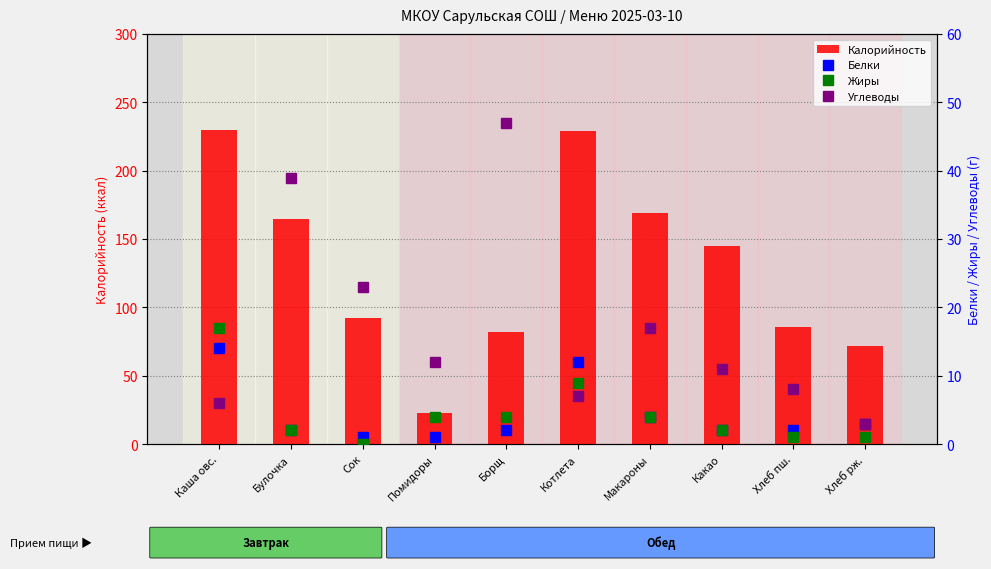

Count the number of data series in this chart.

4